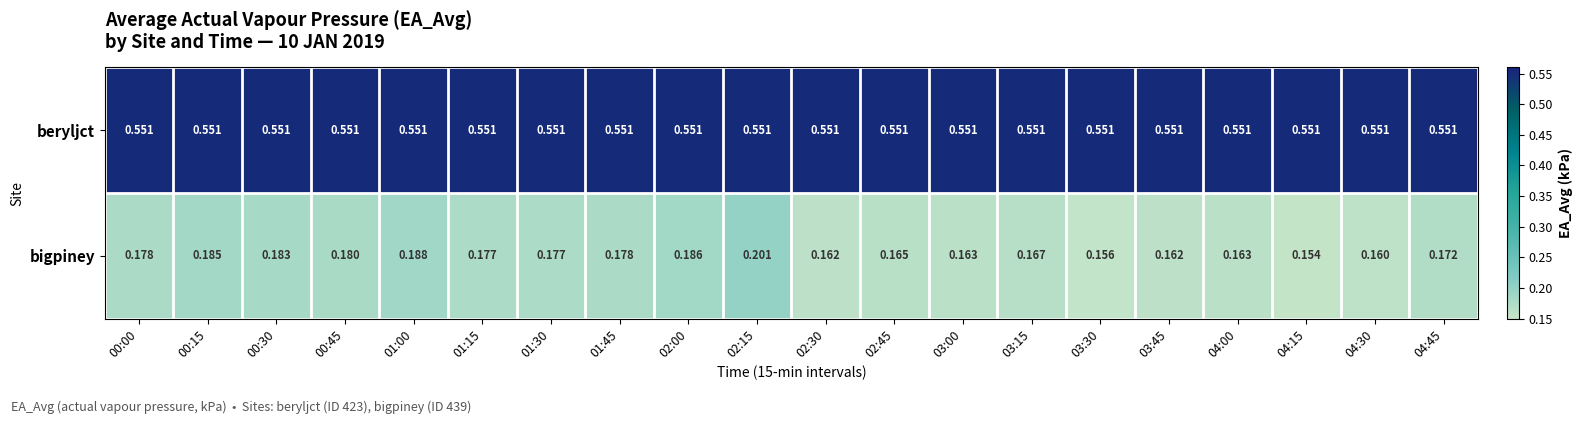

Between 00:15 and 00:45, which series saw the biggest shift?

bigpiney